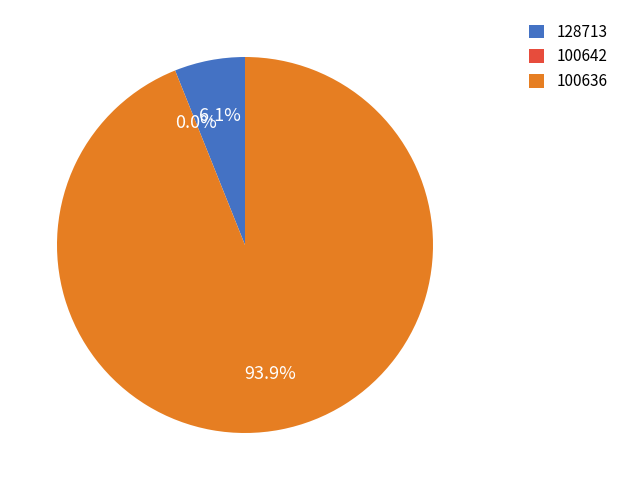

Which slice is the smallest?

100642